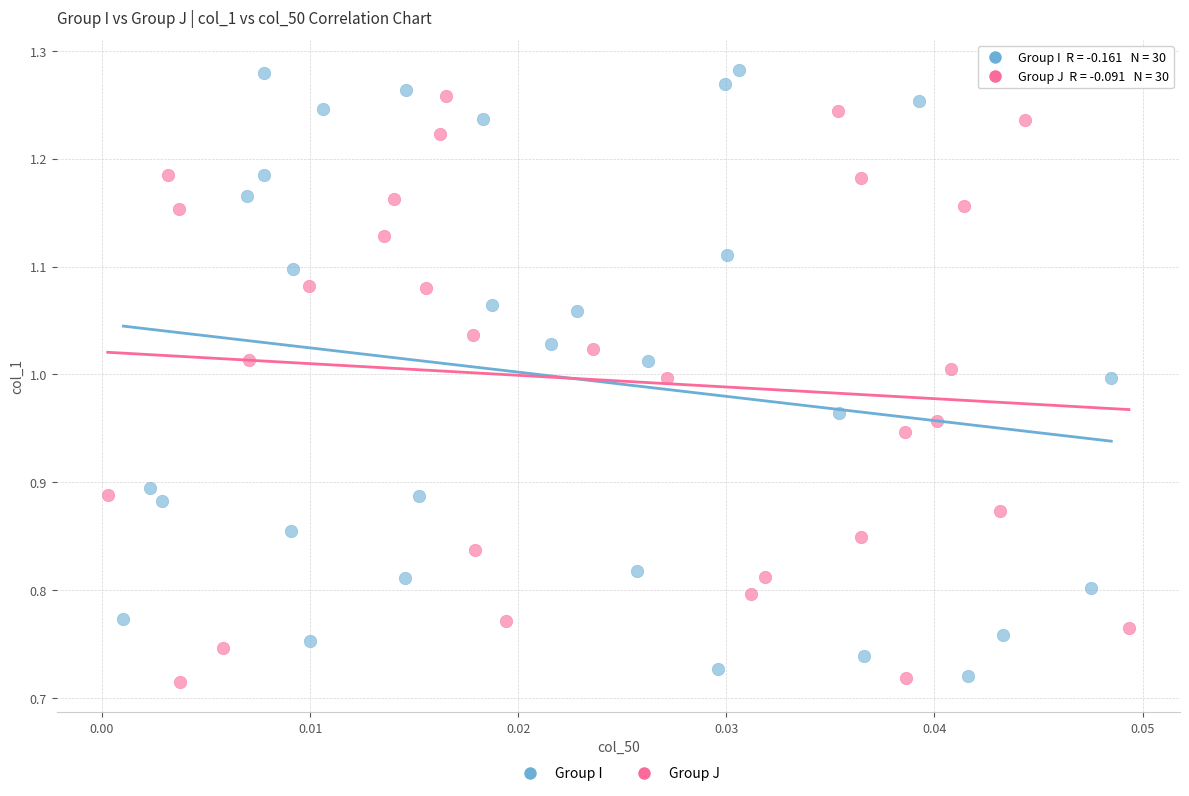

Which series has the largest Y range (max minus min)?

Group I